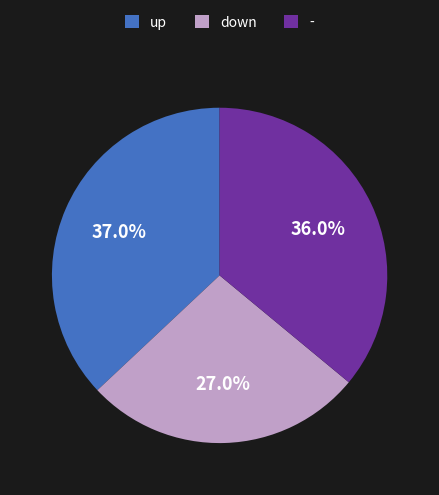

Is it true that up is 45% of the pie?

False